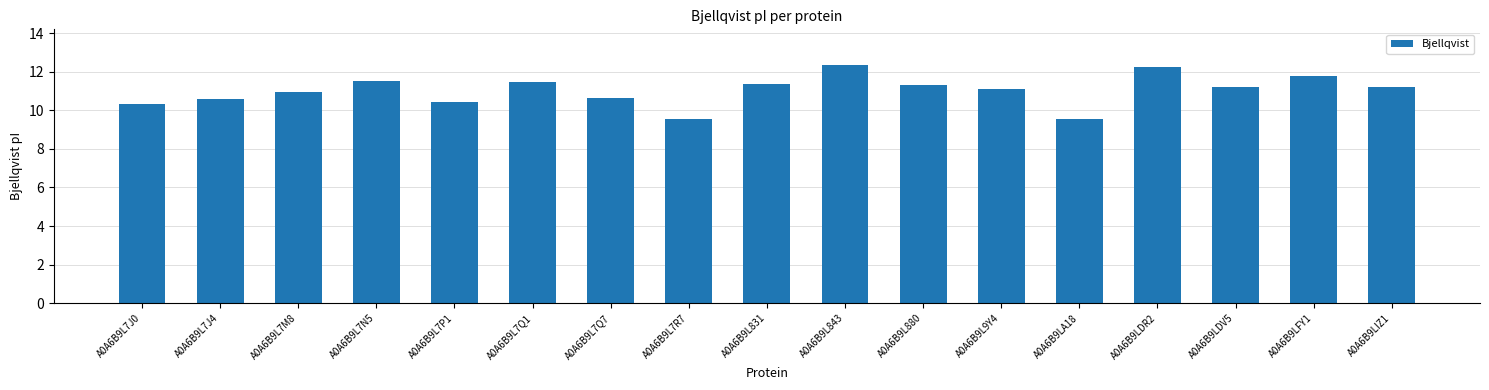

What is the average value?

11.0